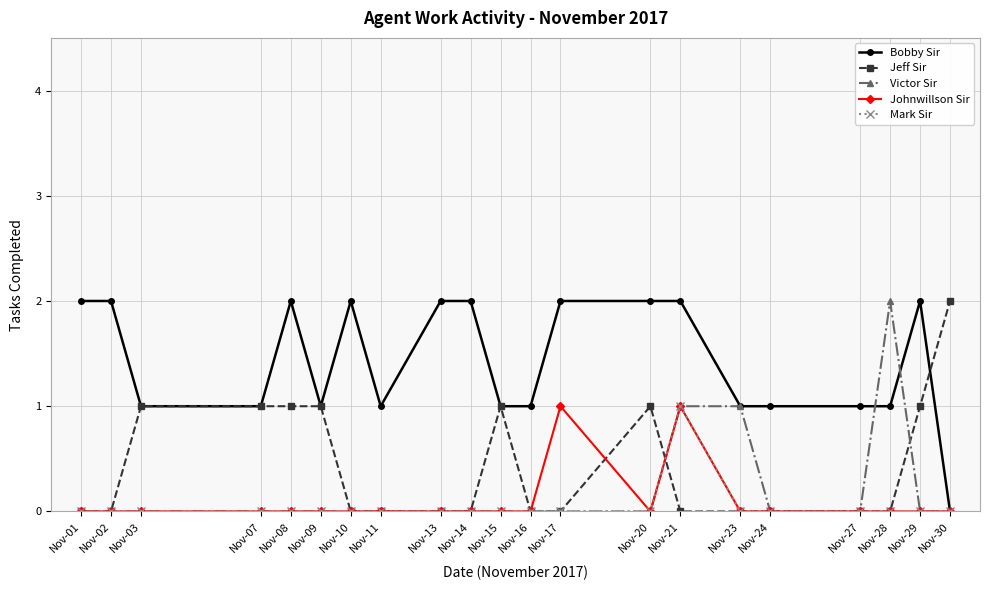

Which series changed the most between Nov-15 and Nov-20?

Bobby Sir